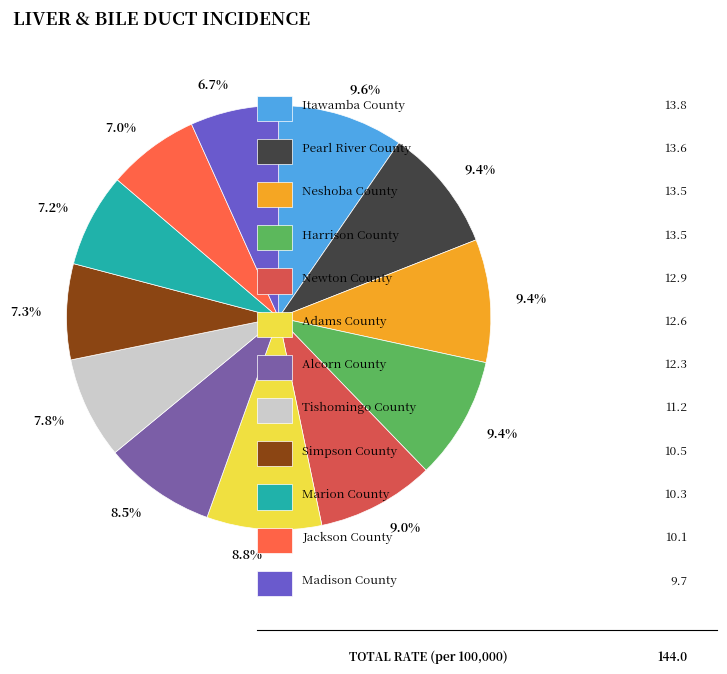

Does any single category account for the majority?

No